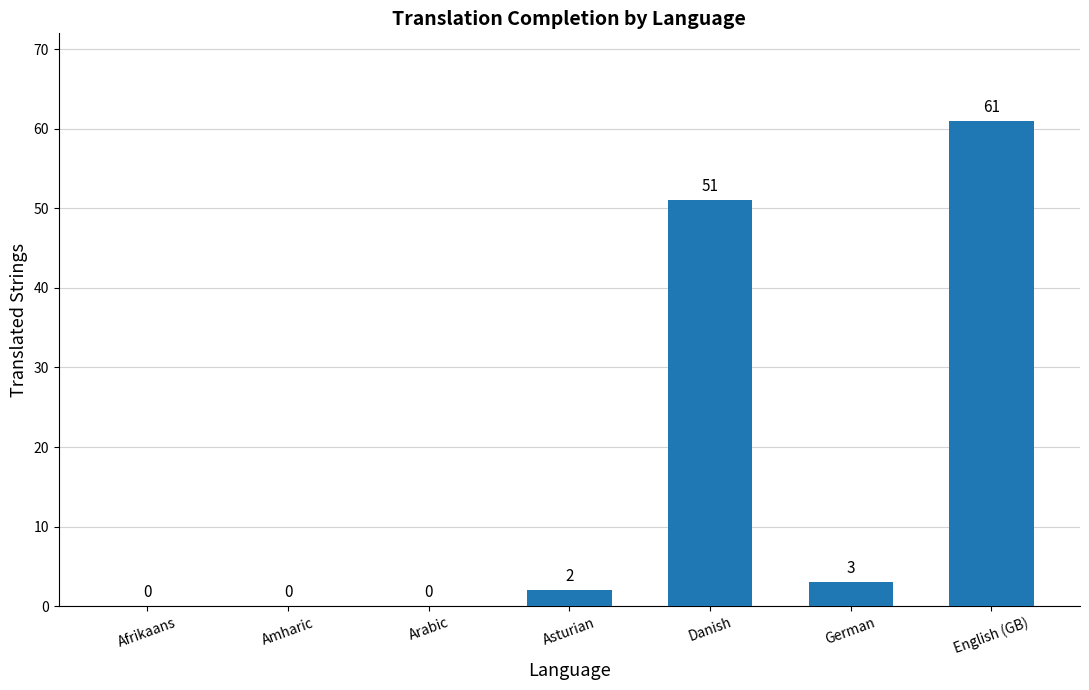

How many values are above zero?

4